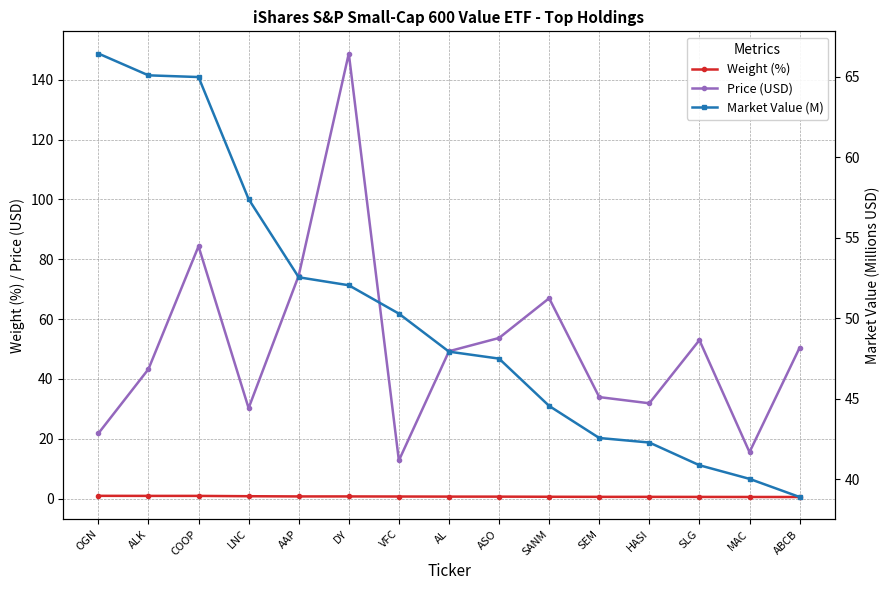

The value of Price (USD) at ALK is 43.3. True or false?

True